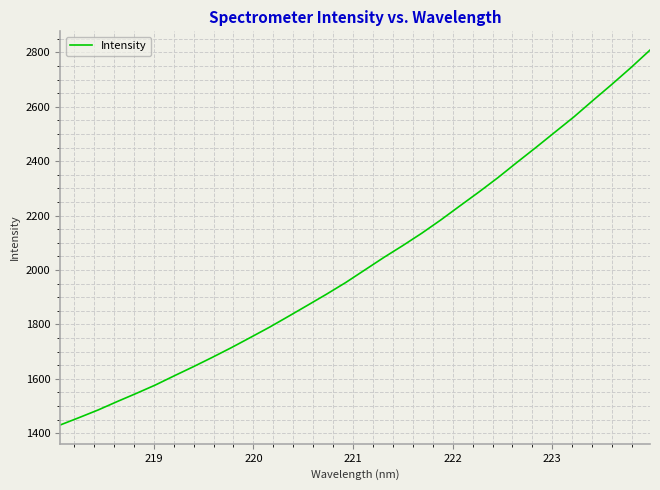

What is the greatest value displayed?

2808.6